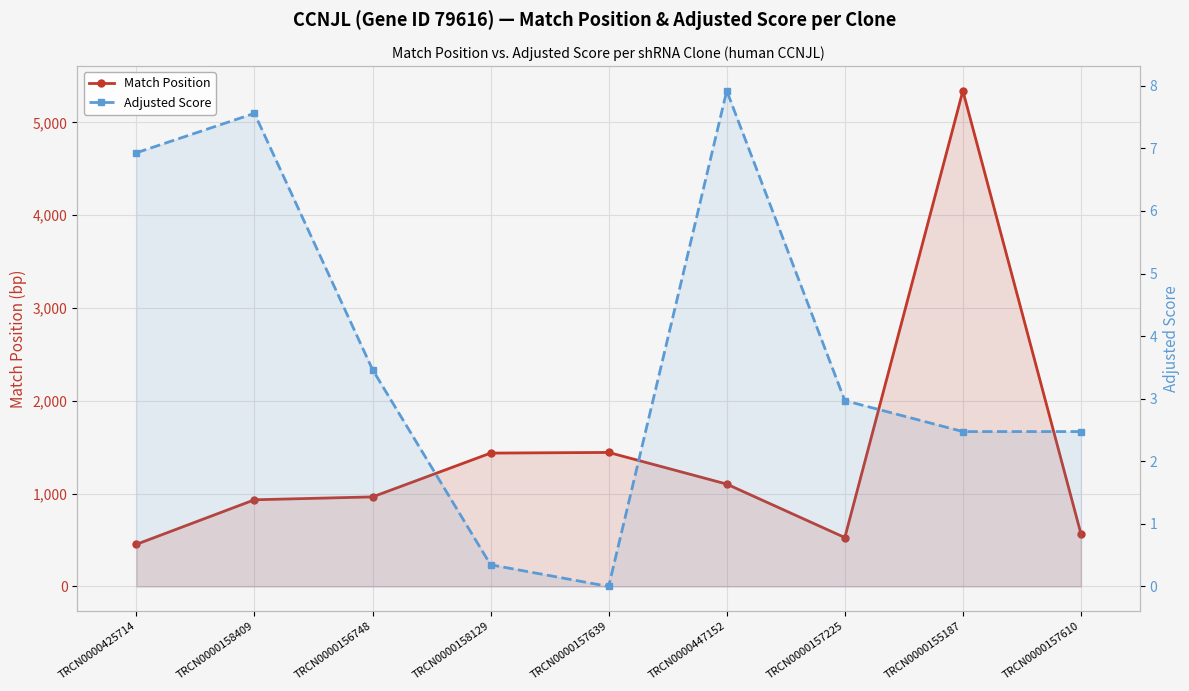

Where does the Match Position series first go above 965?

TRCN0000158129